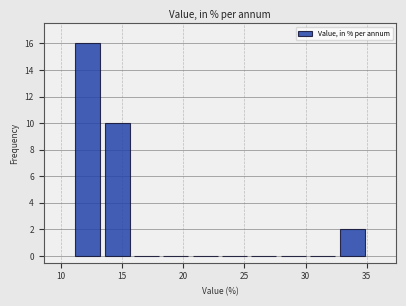

Reading left to right, list every bar in this chart as the range it spans on the x-axis followed by its height. Neither the bar edges nor the heights are printed on the chart, so give them approximately, as read against the axes.

11.0 to 13.4: 16
13.4 to 15.8: 10
15.8 to 18.2: 0
18.2 to 20.6: 0
20.6 to 23.0: 0
23.0 to 25.4: 0
25.4 to 27.8: 0
27.8 to 30.2: 0
30.2 to 32.6: 0
32.6 to 35.0: 2